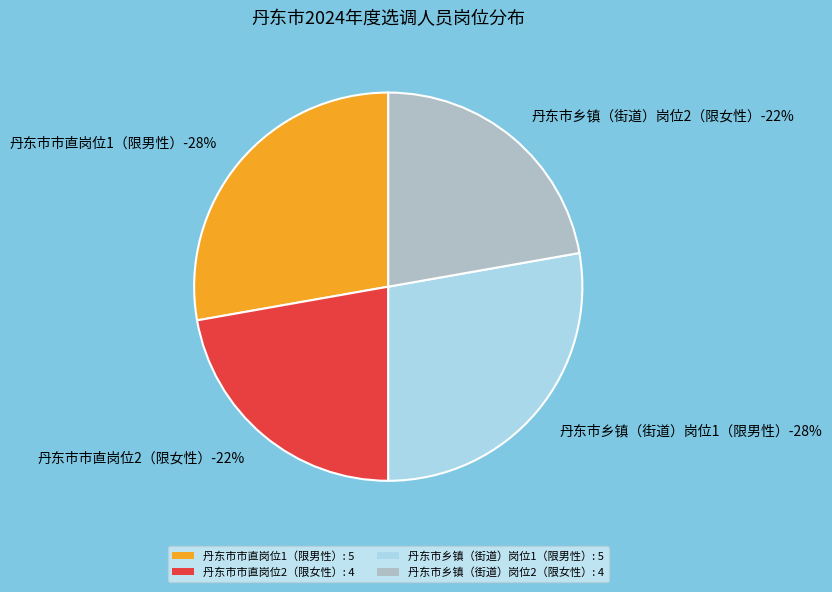

To the nearest percent, what portion does 丹东市乡镇（街道）岗位1（限男性） represent?

28%